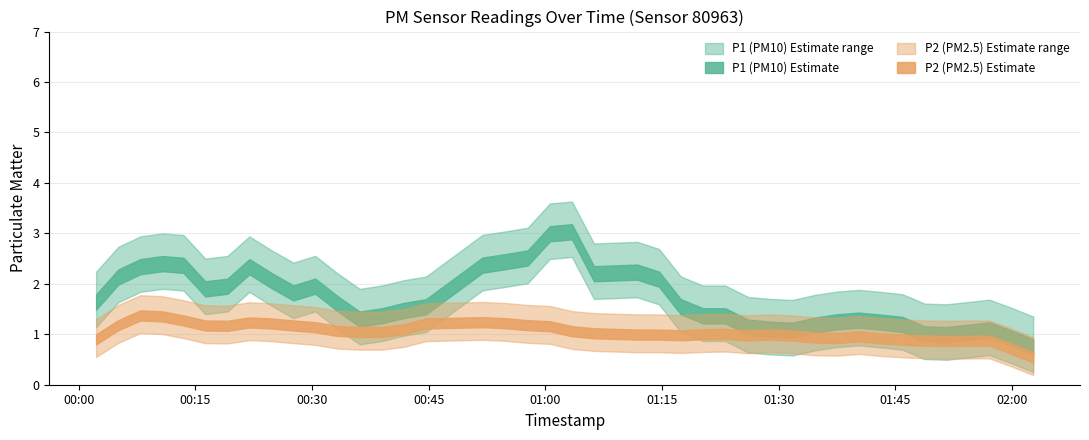

In P1, how many points are lower than both neighbors (excluding endpoints)?

8